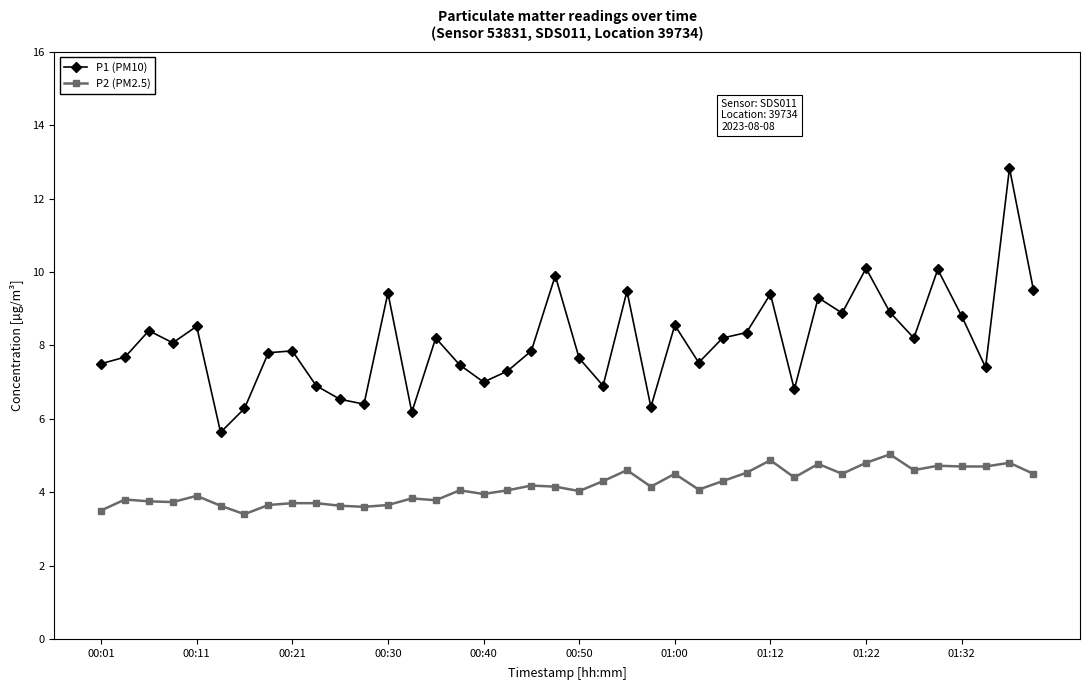

What is the average value of the P1 (PM10) series?

8.1